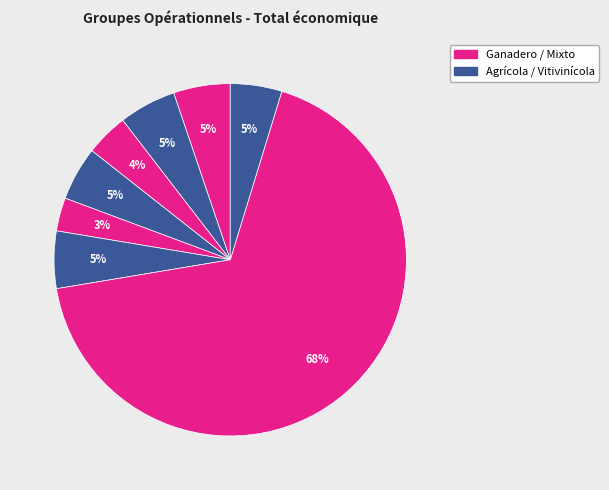

Count the number of slices in the pie.

8